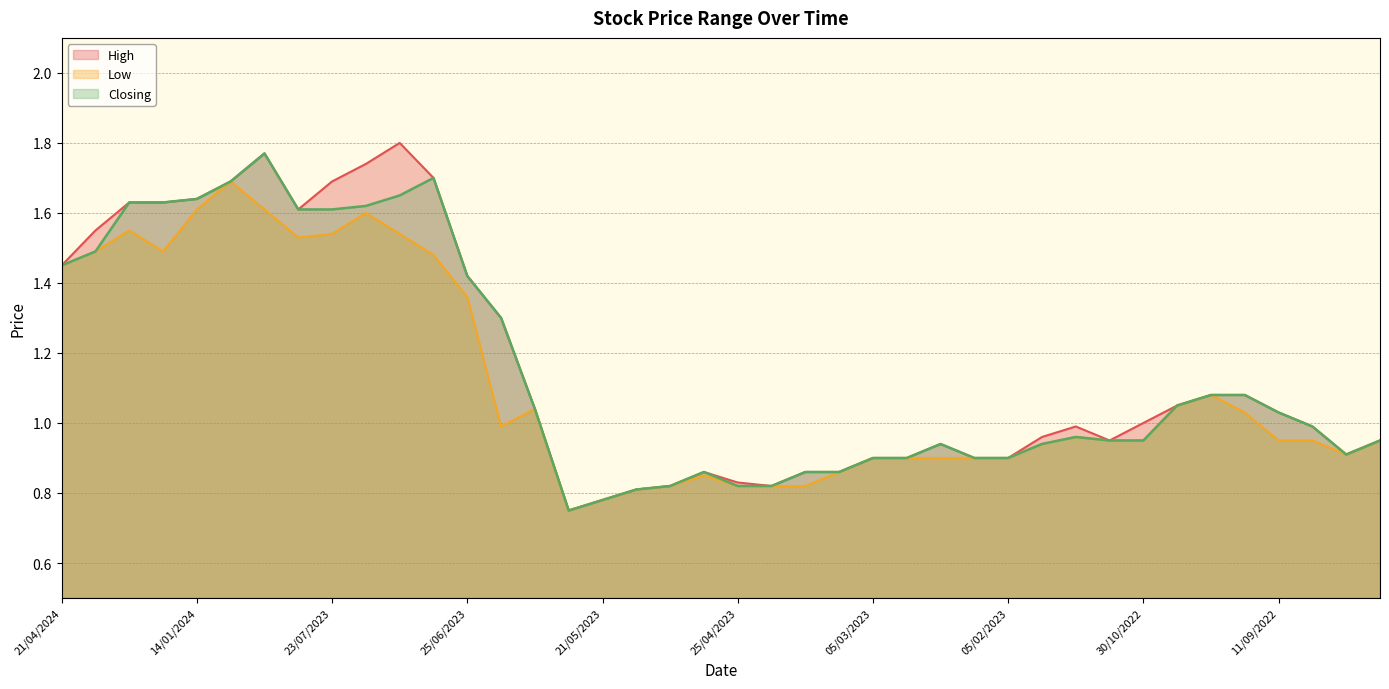

Between 11/09/2022 and 18/06/2023, which is larger?

18/06/2023